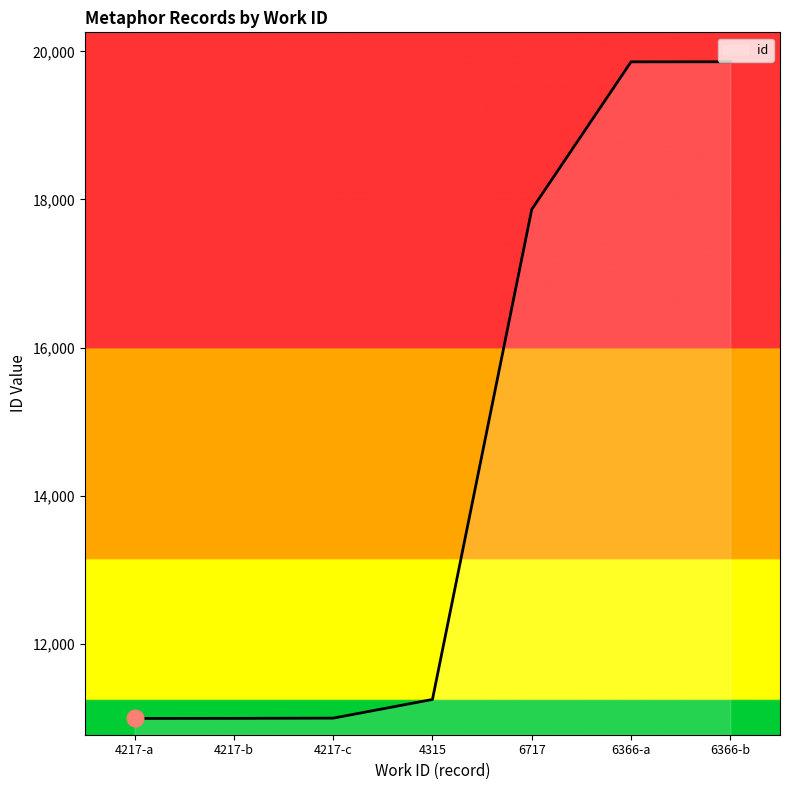

How many values are below 11251?

3